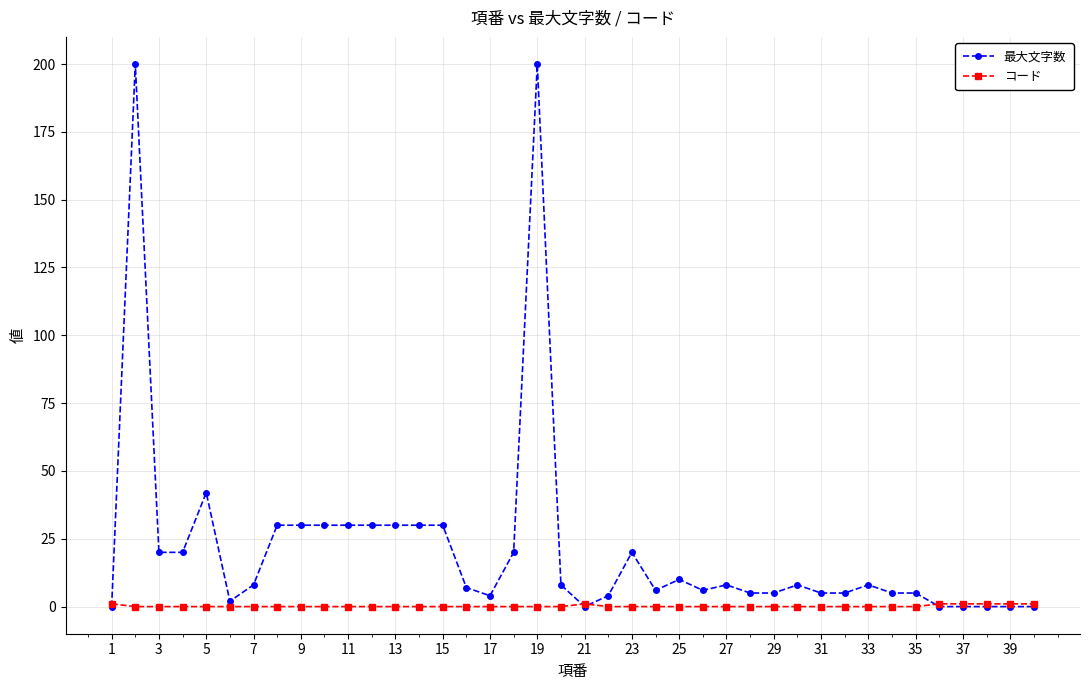

Rank the series by their average value, from lowest to highest.

コード, 最大文字数